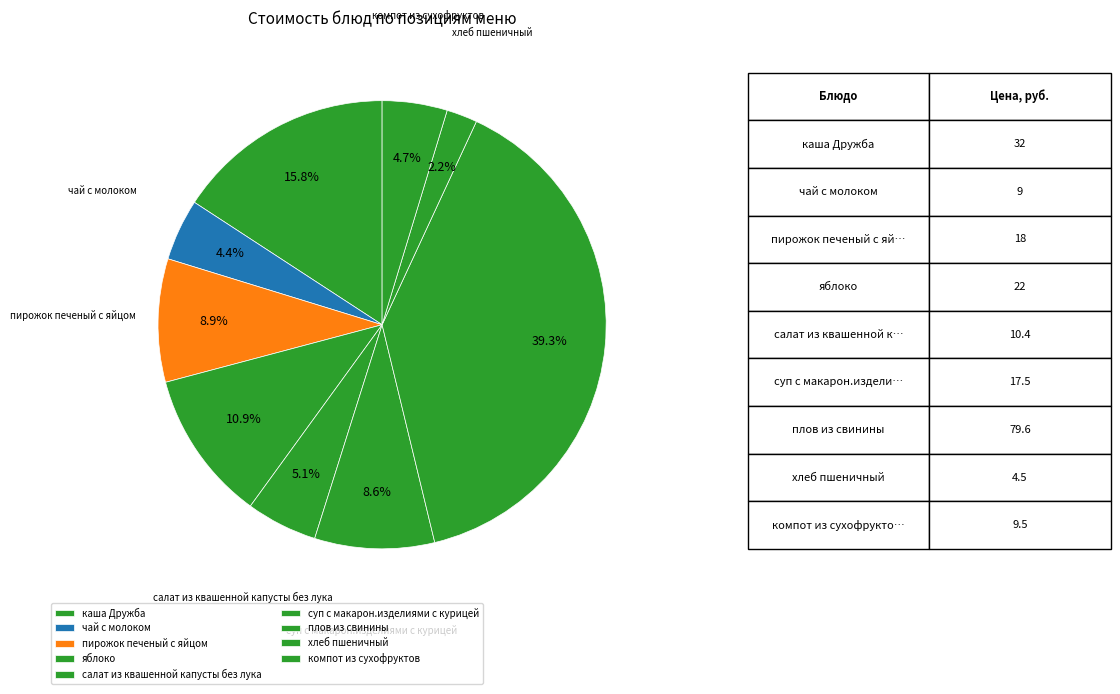

What portion of the pie excludes салат из квашенной капусты без лука?

94.9%